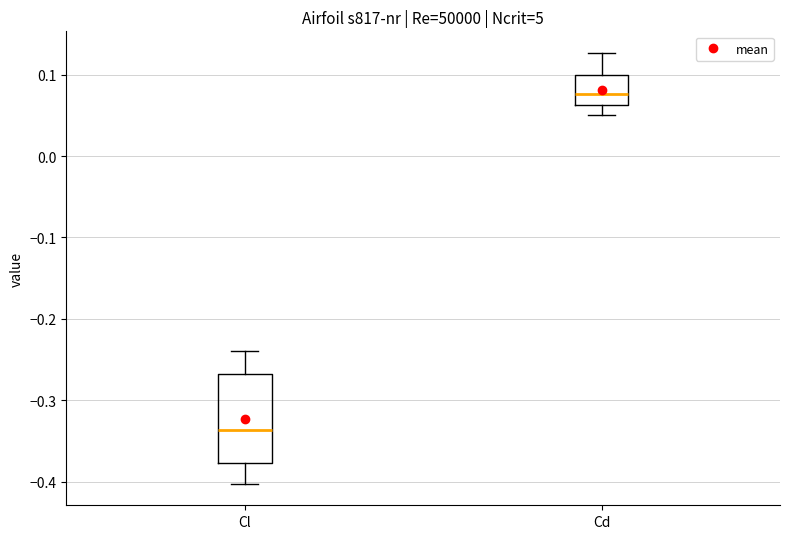

Reading left to right, transcribe this box plot: for each box, give where its median line is, the range the box spans, and where its two whiskers end, as read against the y-axis. The values are not printed on the chart, so give them approximately, as read against the axis.

Cl: median -0.34, box -0.38 to -0.27, whiskers -0.40 to -0.24
Cd: median 0.08, box 0.06 to 0.10, whiskers 0.05 to 0.13